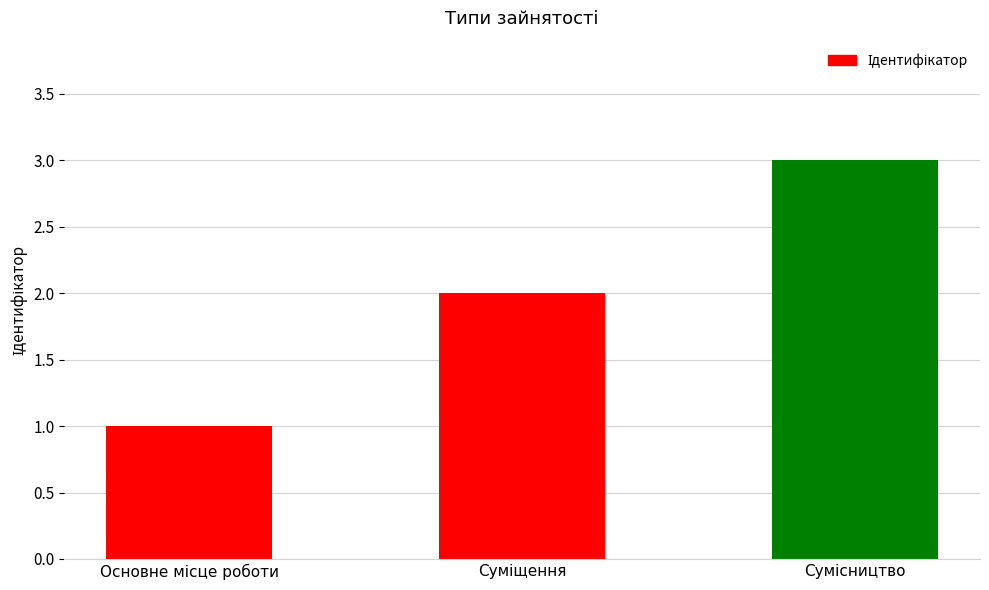

What is the minimum value shown in the chart?

1